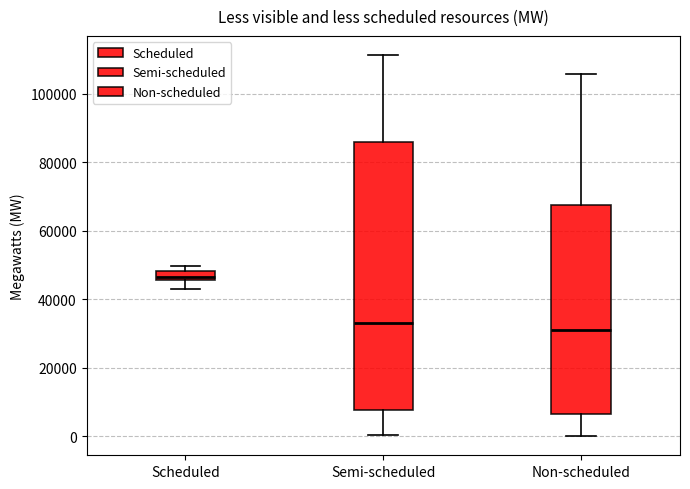

Where does the upper whisker of the box for Semi-scheduled end on the y-axis? The values are not printed on the chart, so give them approximately, as read against the axis.

112000